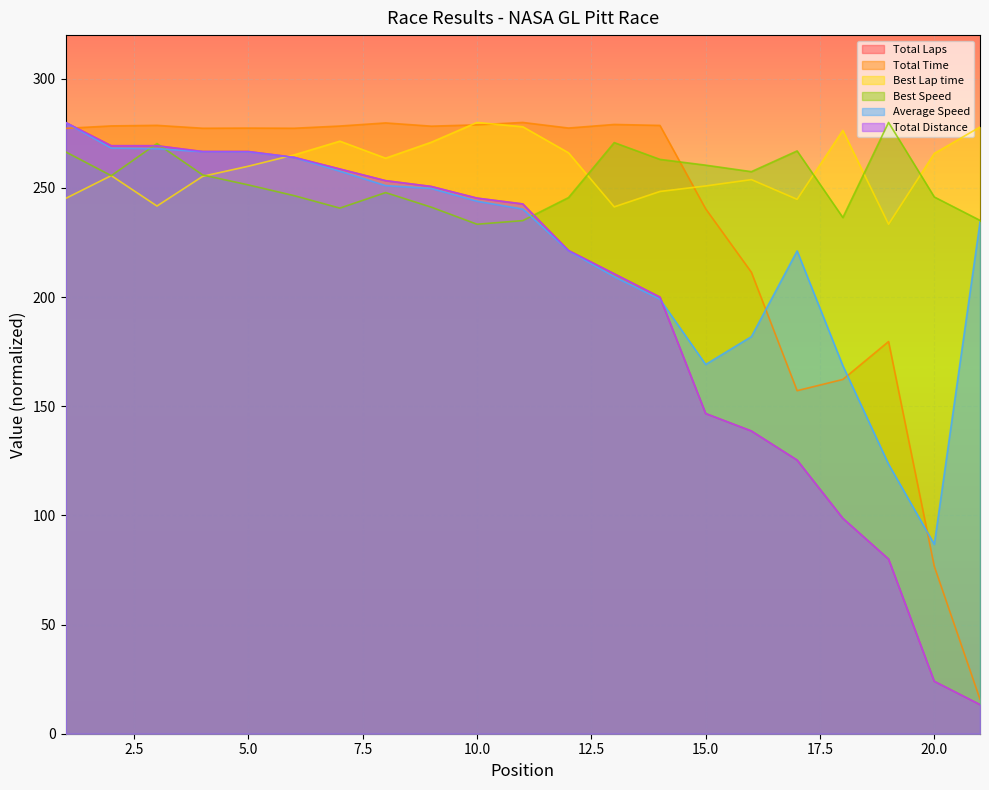

At which label does Average Speed reach its peak?

1